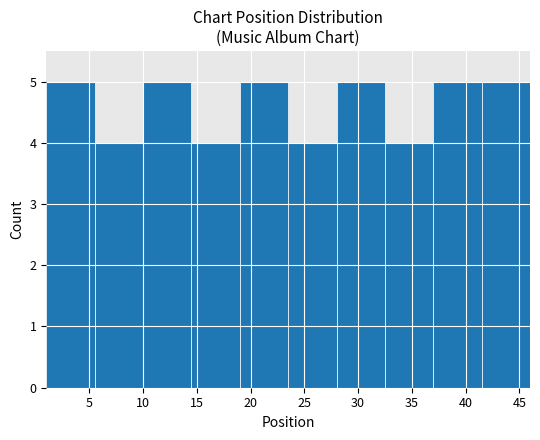

Reading left to right, list every bar in this chart as the range it spans on the x-axis followed by its height. The values are not printed on the chart, so give them approximately, as read against the axis.

1.0 to 5.5: 5
5.5 to 10.0: 4
10.0 to 14.5: 5
14.5 to 19.0: 4
19.0 to 23.5: 5
23.5 to 28.0: 4
28.0 to 32.5: 5
32.5 to 37.0: 4
37.0 to 41.5: 5
41.5 to 46.0: 5